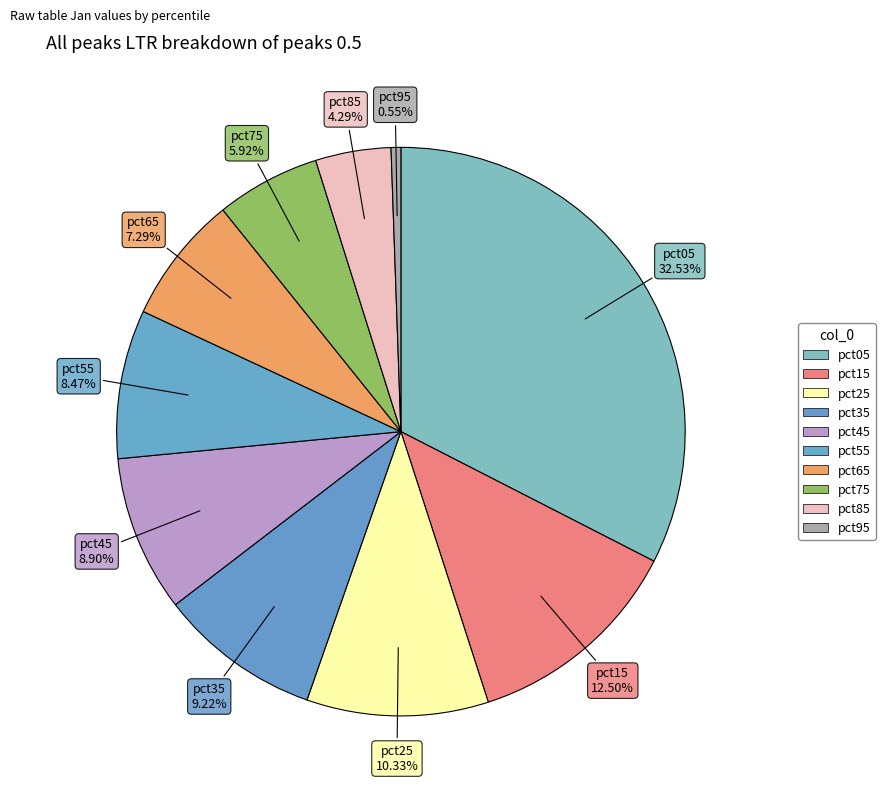

Count the number of slices in the pie.

10